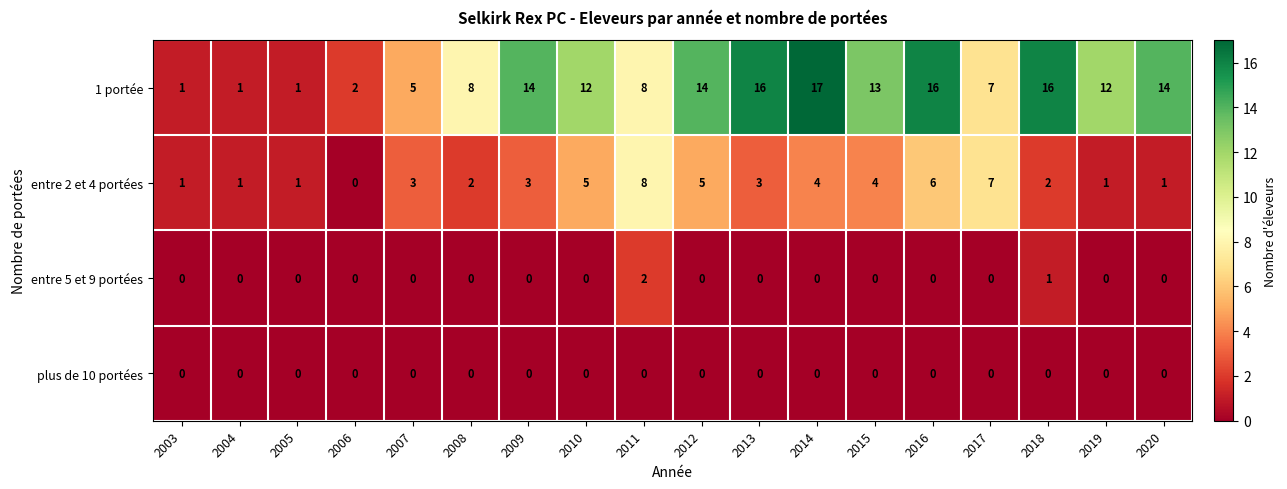

At which category does the chart reach its peak across all series?

2014